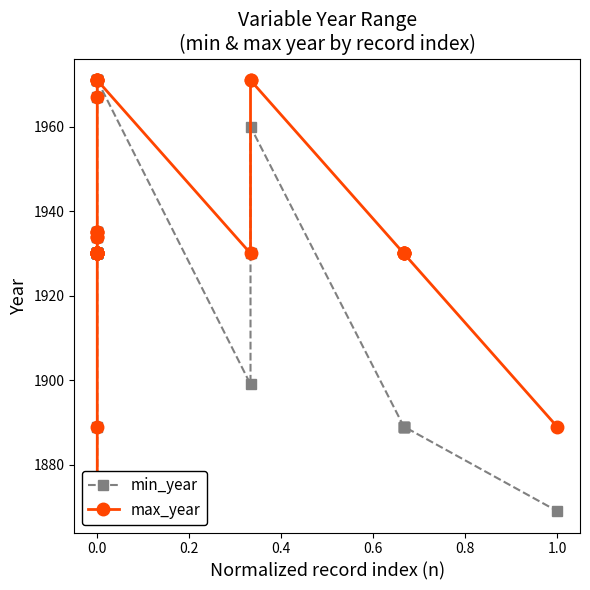

What are all the series names shown in the legend?

min_year, max_year